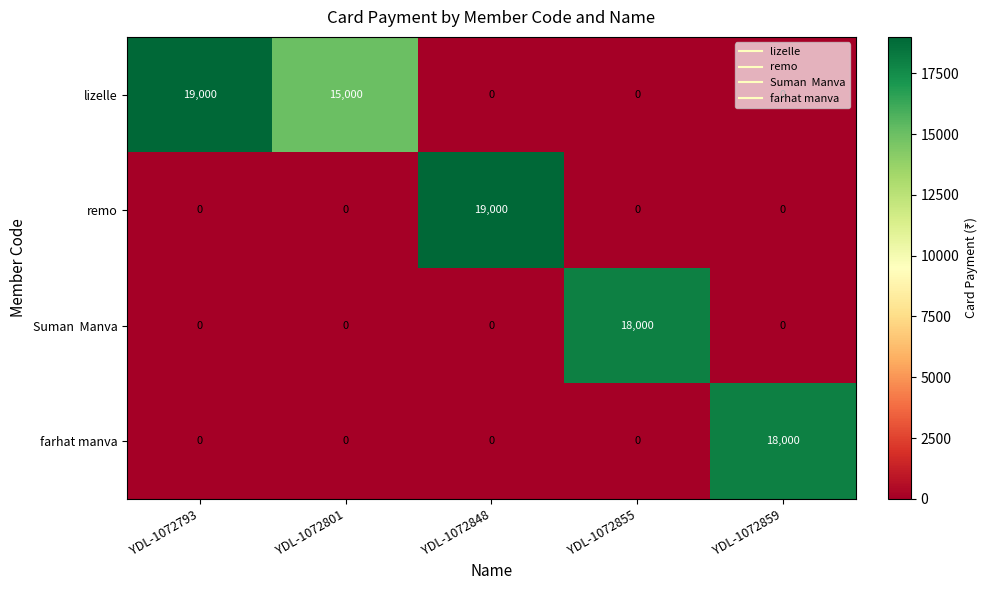

Which series has the largest total across all categories?

lizelle